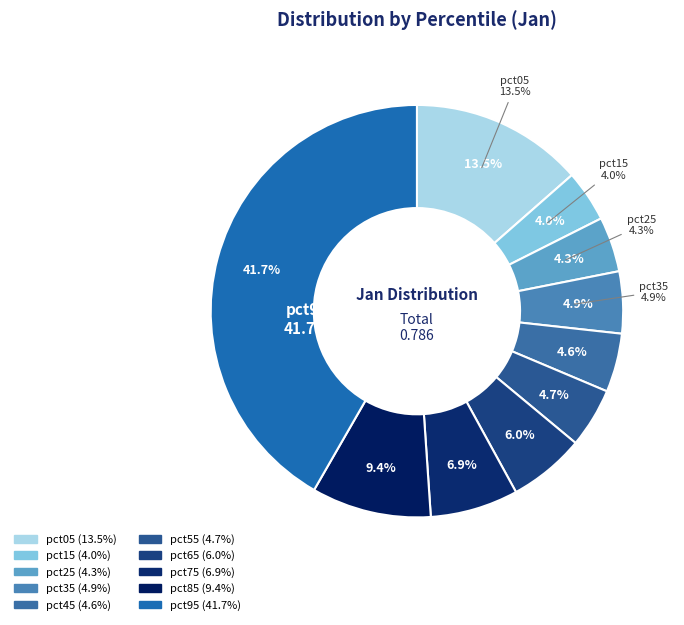

Is it true that pct55 is 5% of the pie?

True